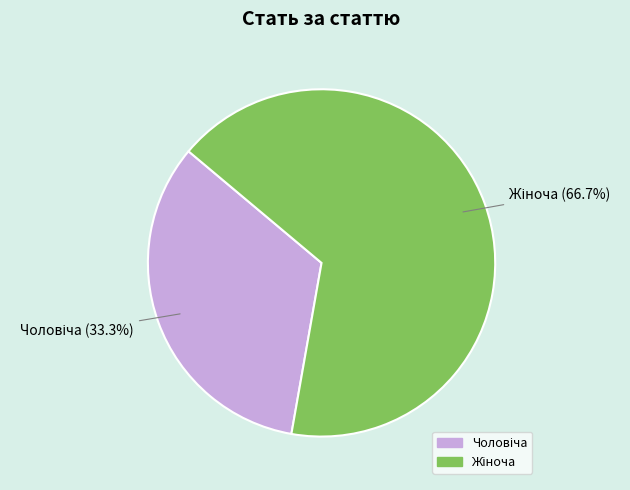

How many slices are in this pie chart?

2